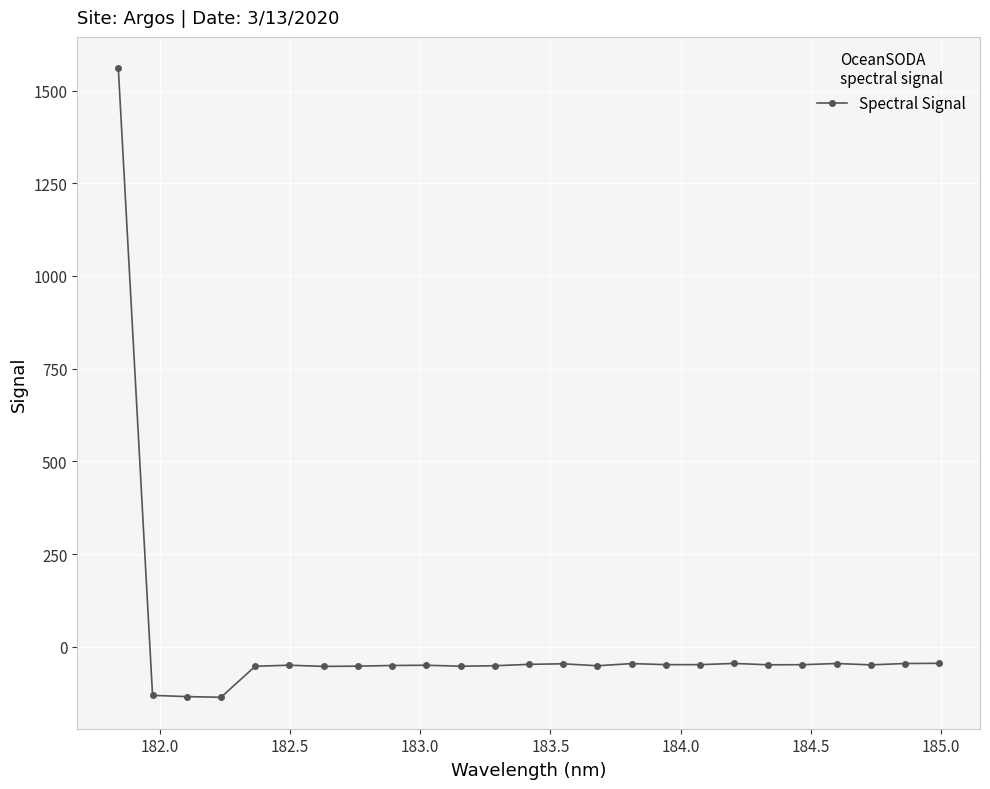

What is the greatest value displayed?

1560.1